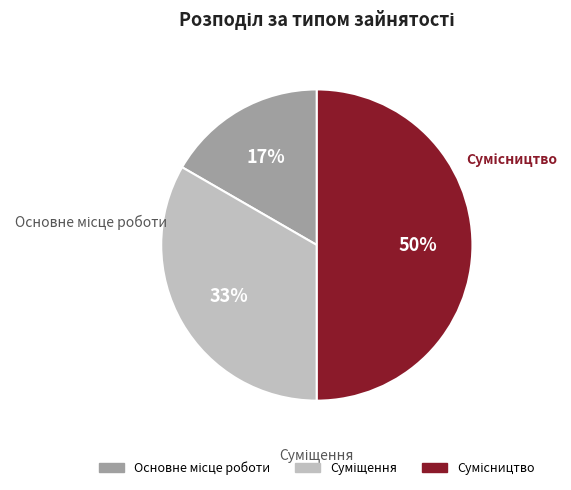

What percentage is NOT represented by Суміщення?

66.7%